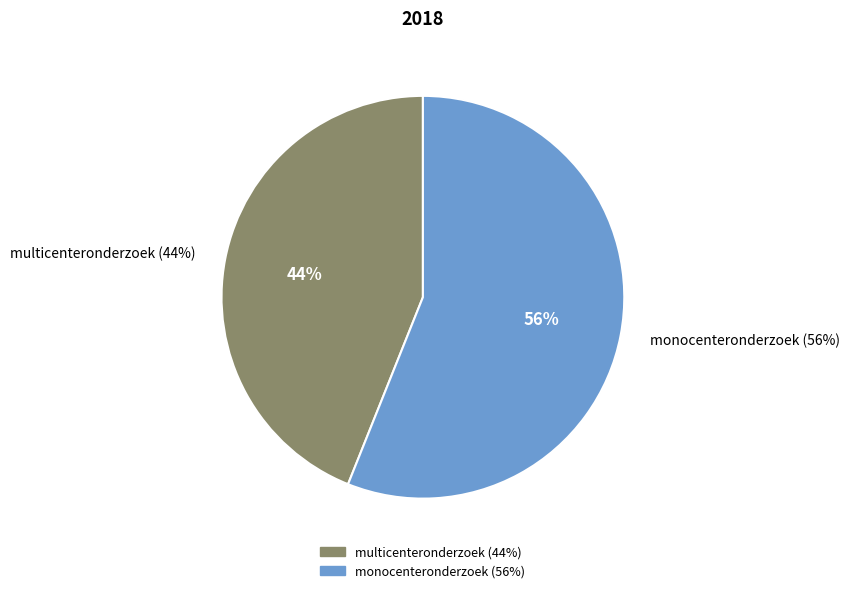

What is the total percentage of monocenteronderzoek (56%) and multicenteronderzoek (44%)?

100.0%